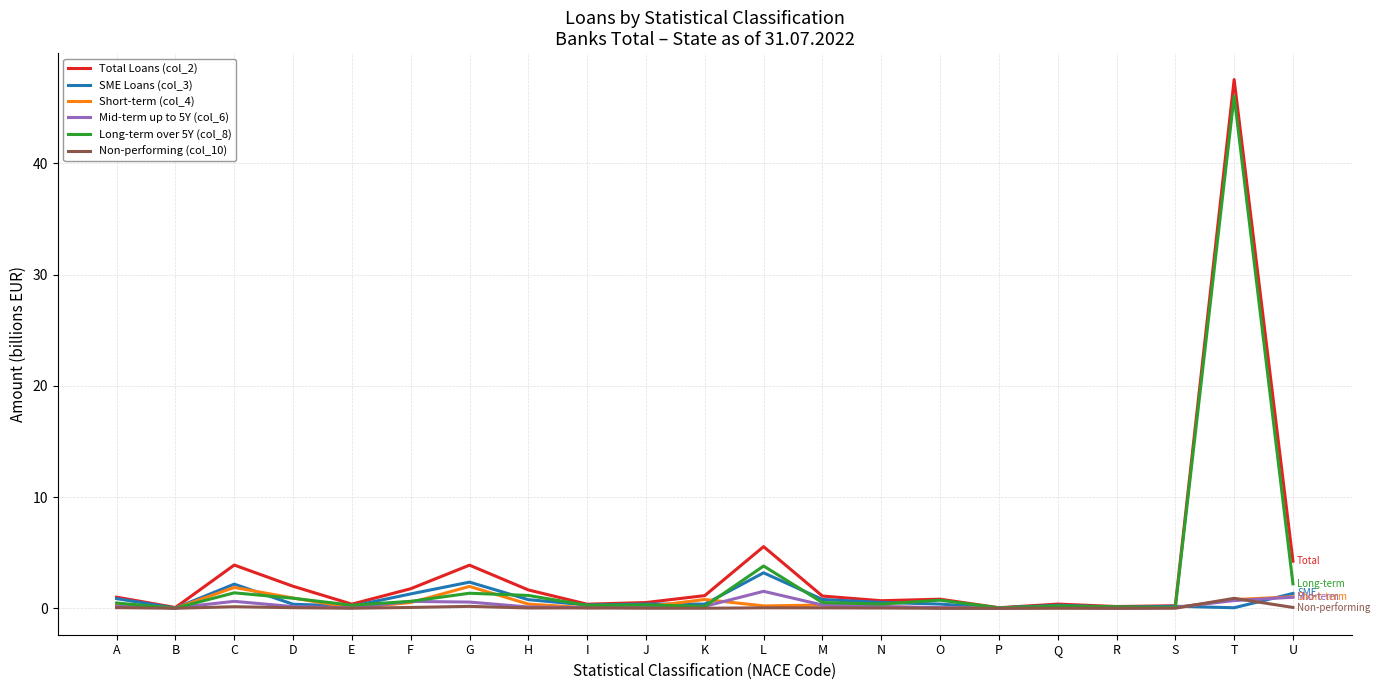

Which label corresponds to the largest value in the chart?

T